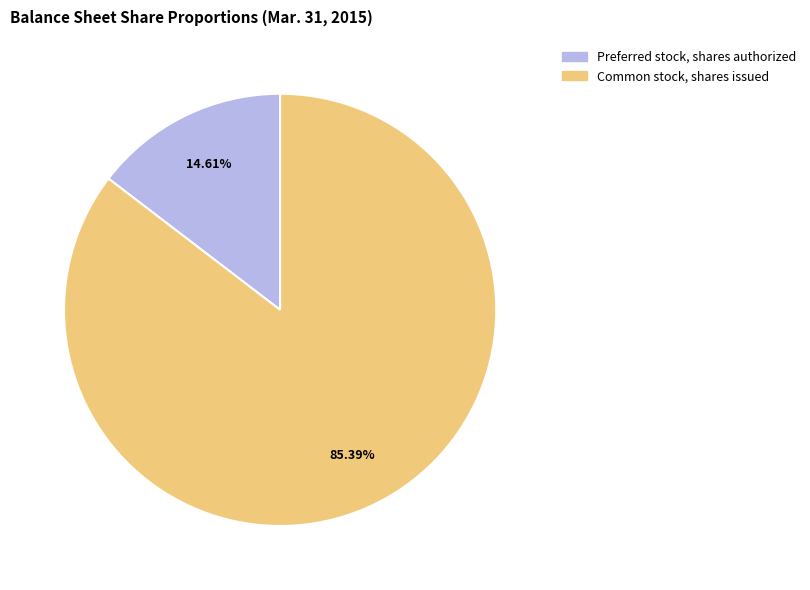

How many slices are in this pie chart?

2